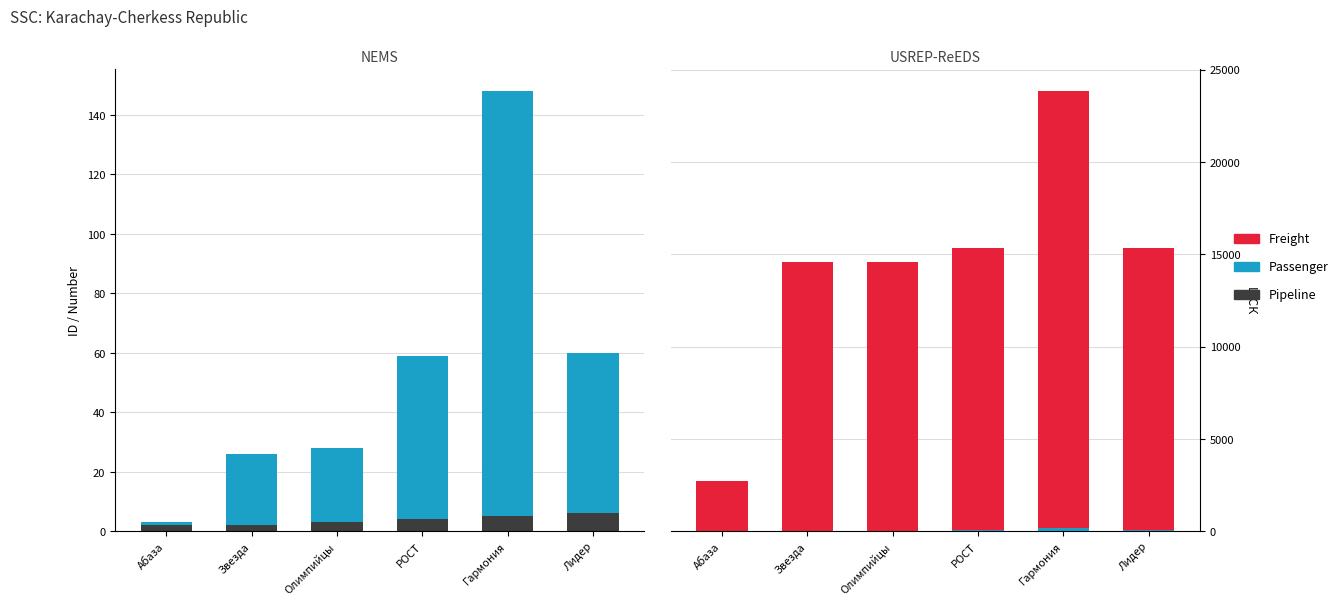

What position from the left is Гармония?

5